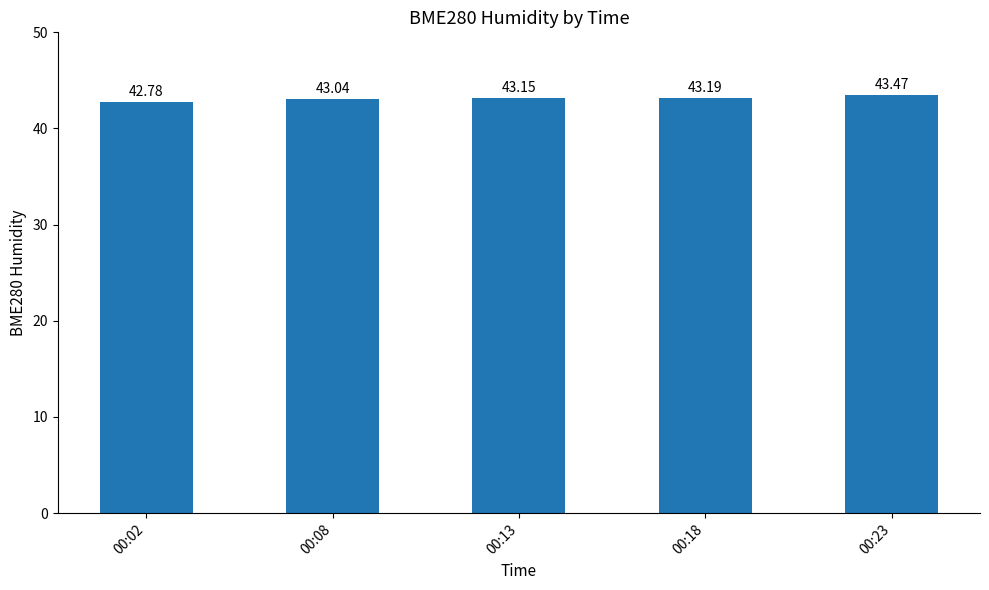

Which category has the highest value across all series?

00:23